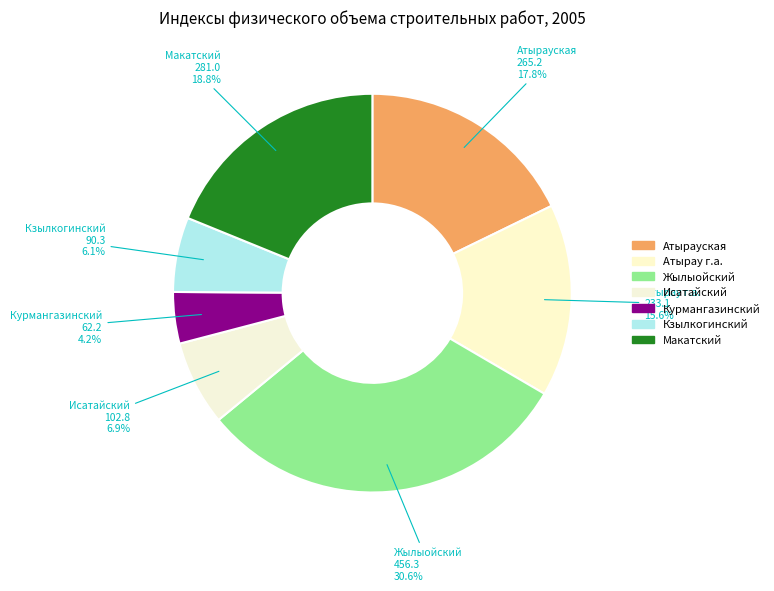

To the nearest percent, what is the difference between the largest and smallest slice percentages?

26%